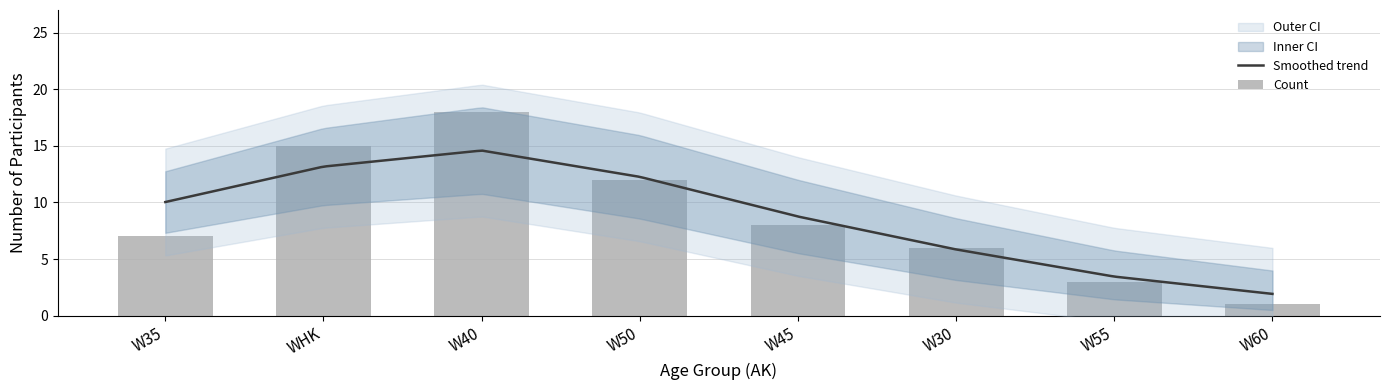

What is the difference between the second highest and second lowest values in the Count series?

12